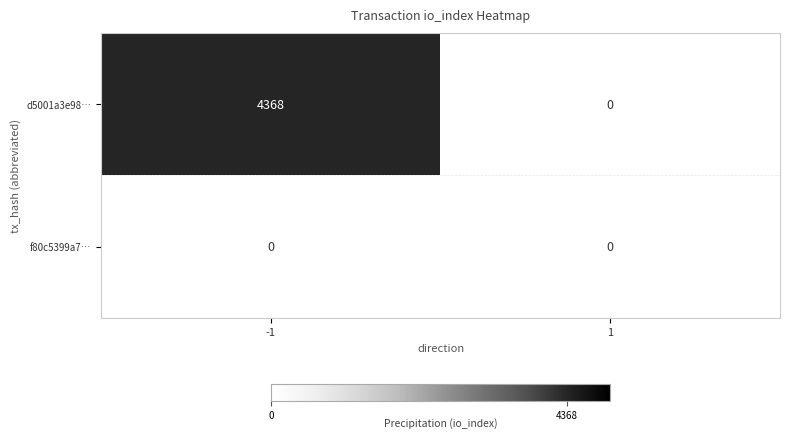

Between -1 and 1, which series saw the biggest shift?

d5001a3e98…